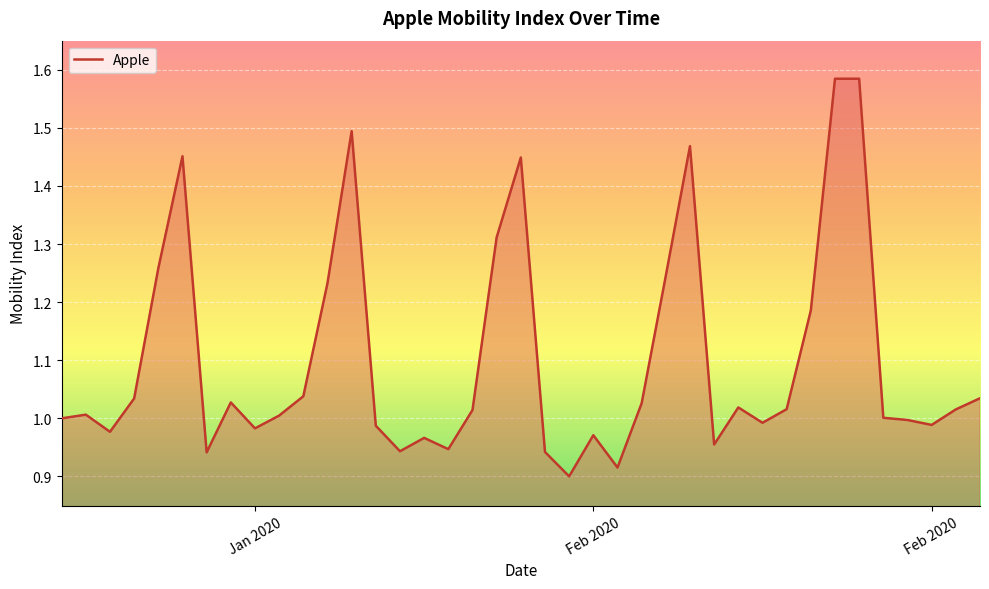

What is the difference between the maximum and minimum values?

0.7